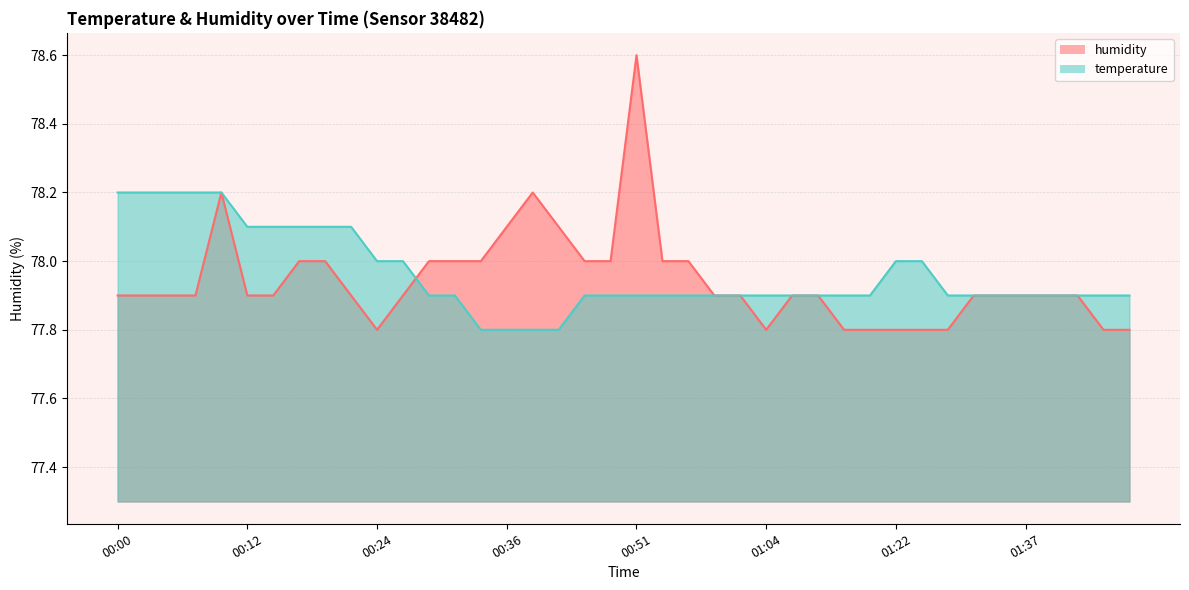

How many lines are shown in the chart?

2